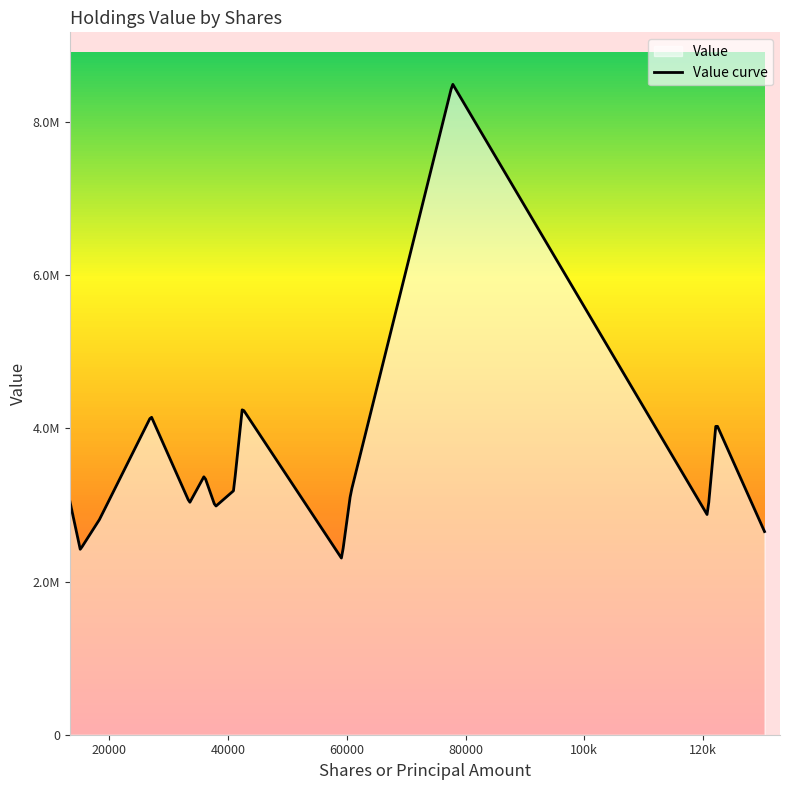

What is the approximate value at 59150?

2300000